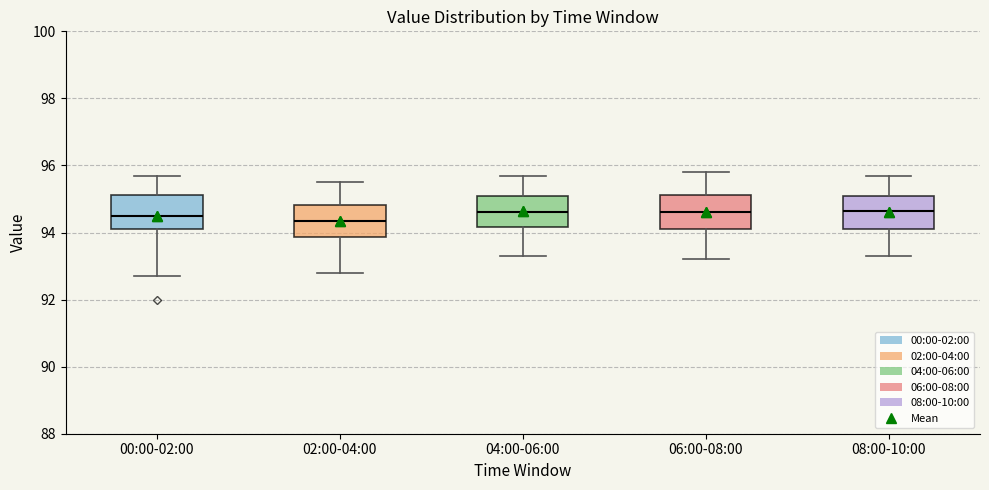

Reading left to right, read every box against the y-axis: the position of its median line, the range the box covers, and the ends of its whiskers. The values are not printed on the chart, so give them approximately, as read against the axis.

00:00-02:00: median 94.6, box 94.2 to 95.2, whiskers 92.8 to 95.8
02:00-04:00: median 94.4, box 93.8 to 94.8, whiskers 92.8 to 95.6
04:00-06:00: median 94.6, box 94.2 to 95.2, whiskers 93.4 to 95.8
06:00-08:00: median 94.6, box 94.2 to 95.2, whiskers 93.2 to 95.8
08:00-10:00: median 94.6, box 94.2 to 95.2, whiskers 93.4 to 95.8